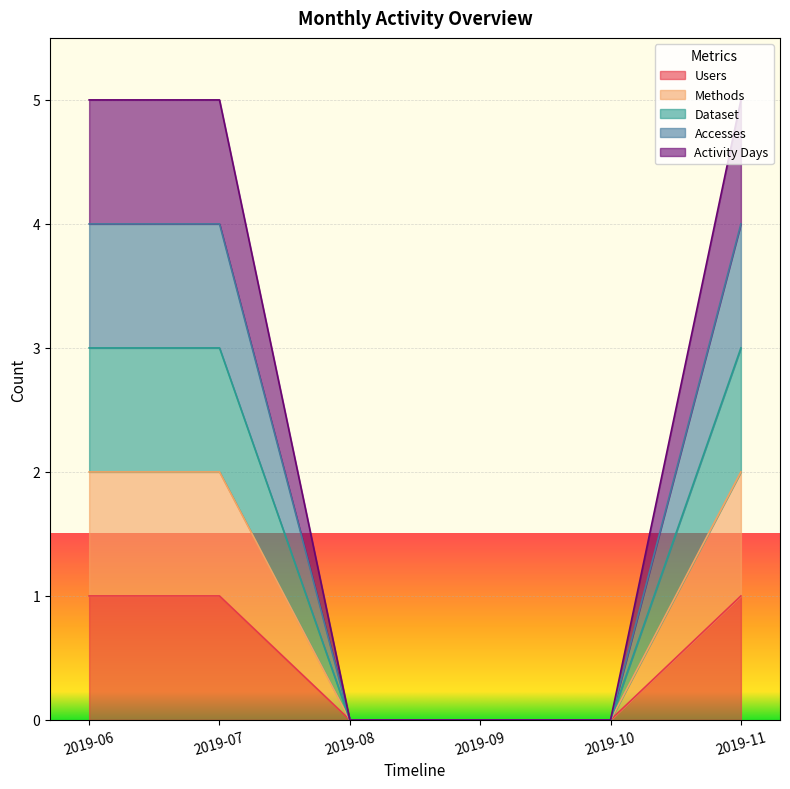

Reading left to right, transcribe all the data shown in this chart.

Users: 1	1	0	0	0	1
Methods: 2	2	0	0	0	2
Dataset: 3	3	0	0	0	3
Accesses: 4	4	0	0	0	4
Activity Days: 5	5	0	0	0	5